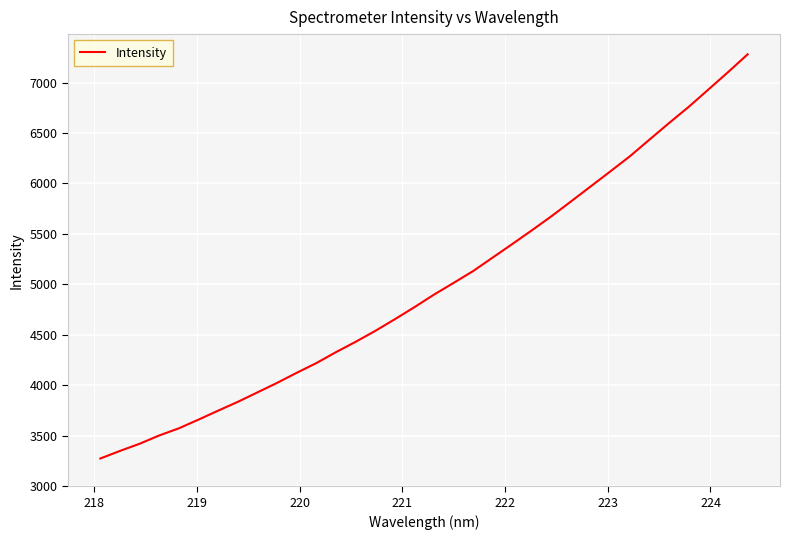

What is the greatest value displayed?

7279.6